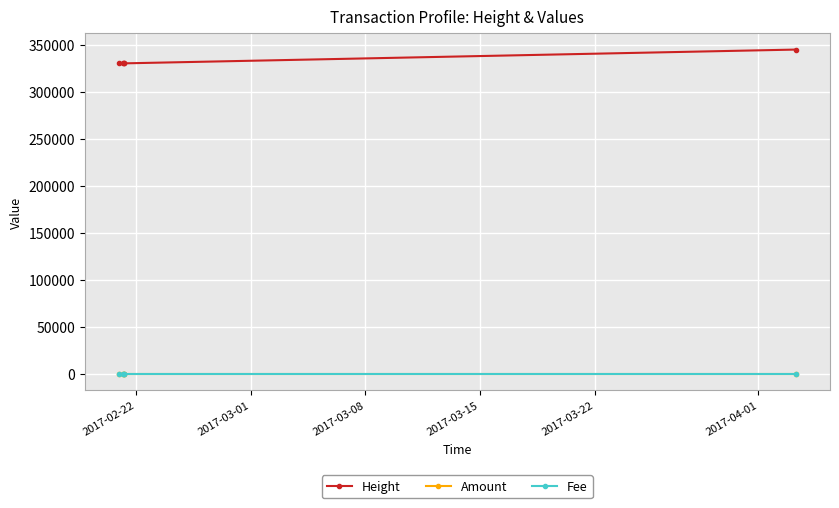

Which series has the largest total across all categories?

Height